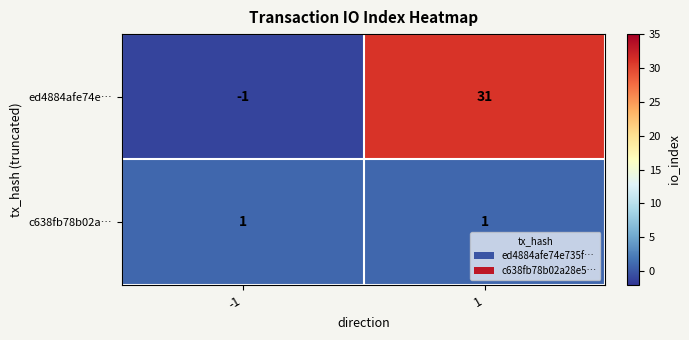

At 1, list the series in order from smallest to largest.

c638fb78b02a…, ed4884afe74e…